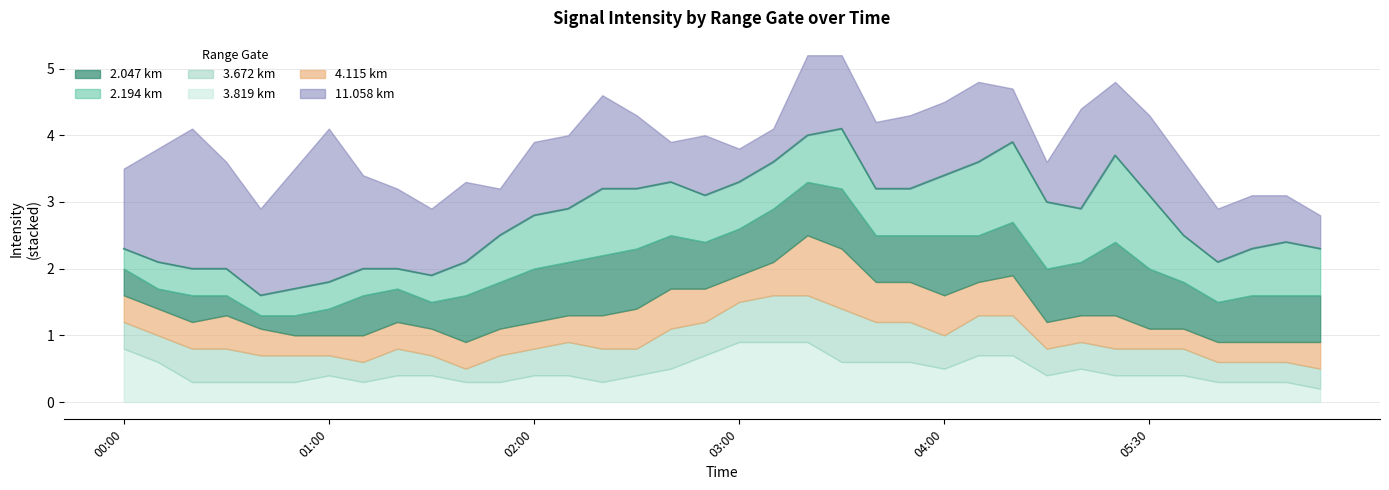

How many series are shown in this chart?

6